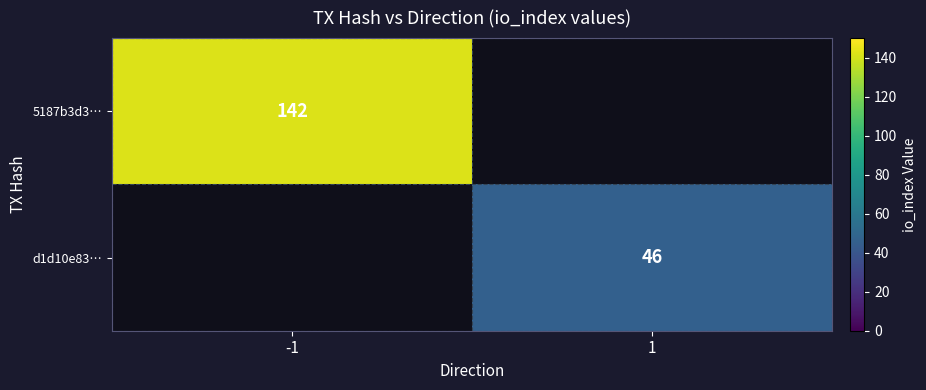

At how many categories does at least one series exceed 108?

1